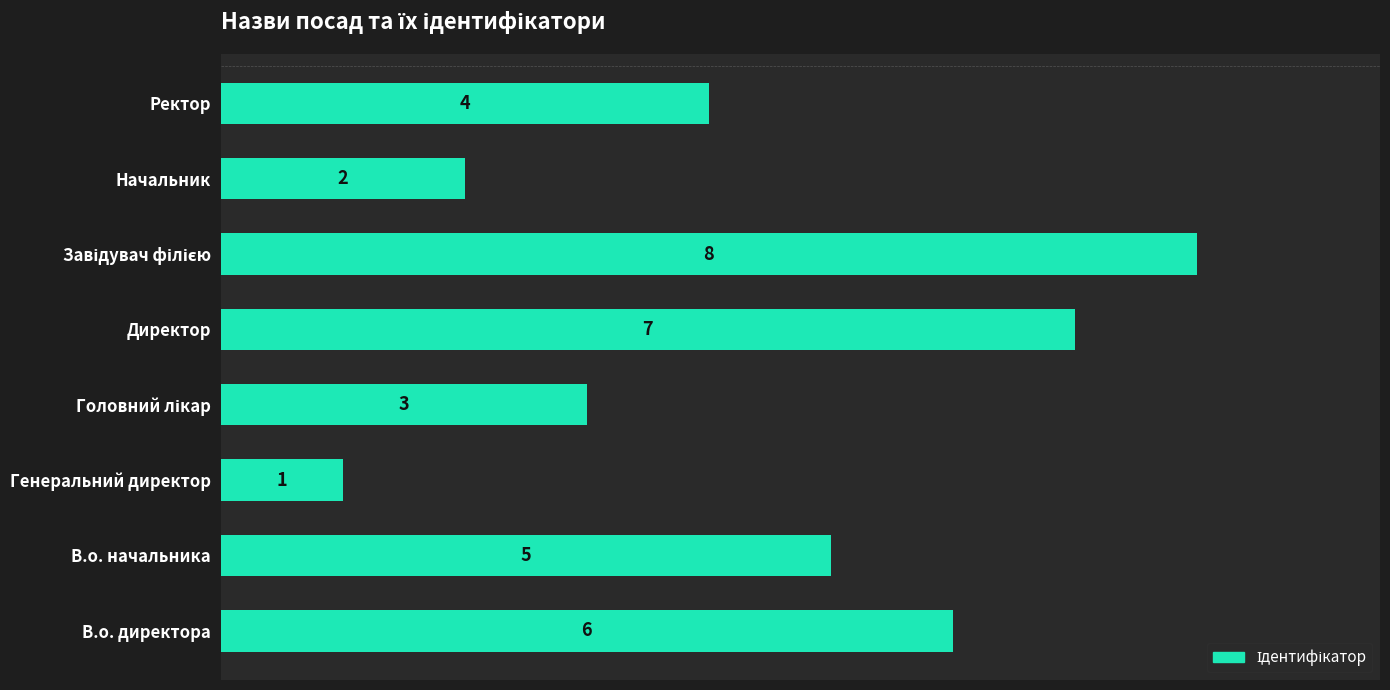

True or false: the data shows 7 at Директор.

True